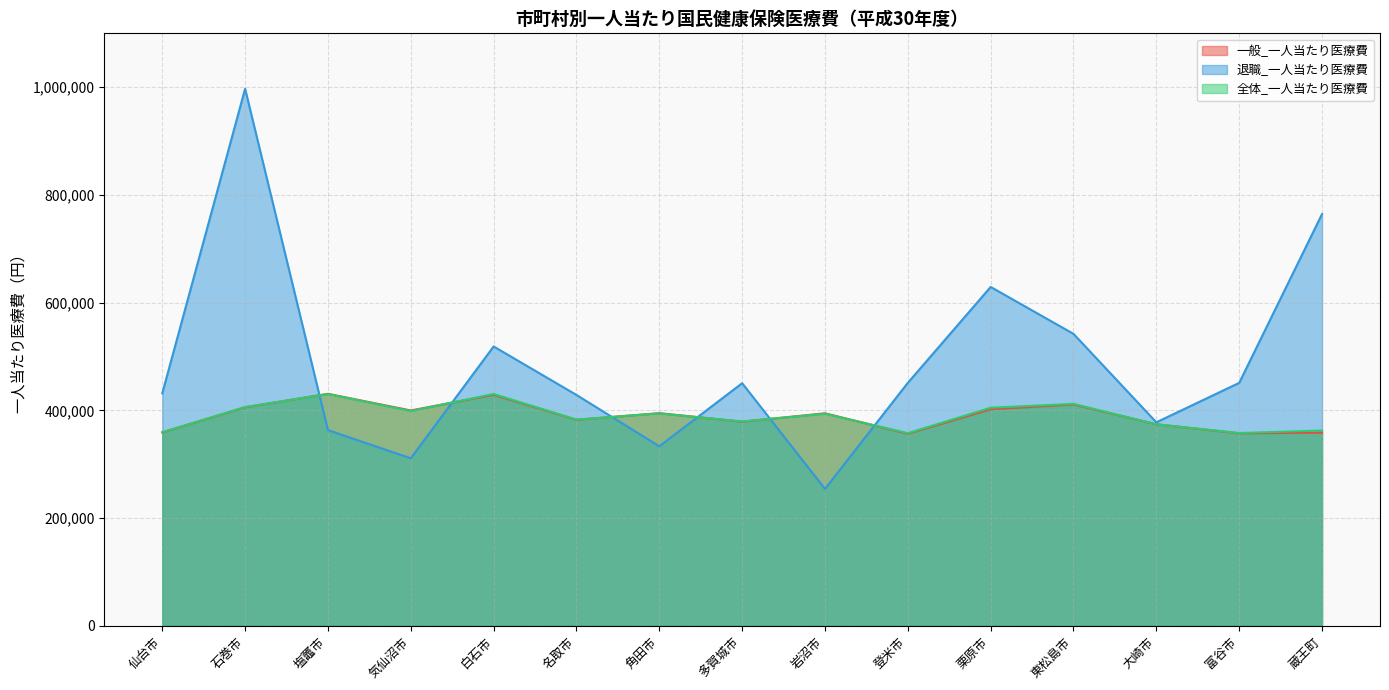

Which category has the lowest value in the 一般_一人当たり医療費 series?

登米市